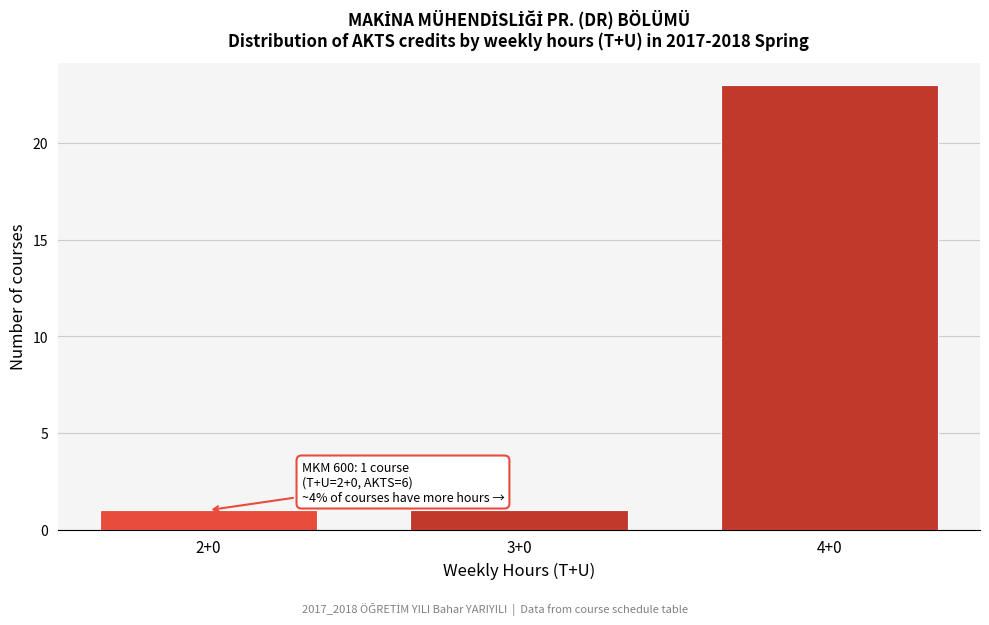

Reading left to right, list all the values displayed in this chart.

2+0=1	3+0=1	4+0=23